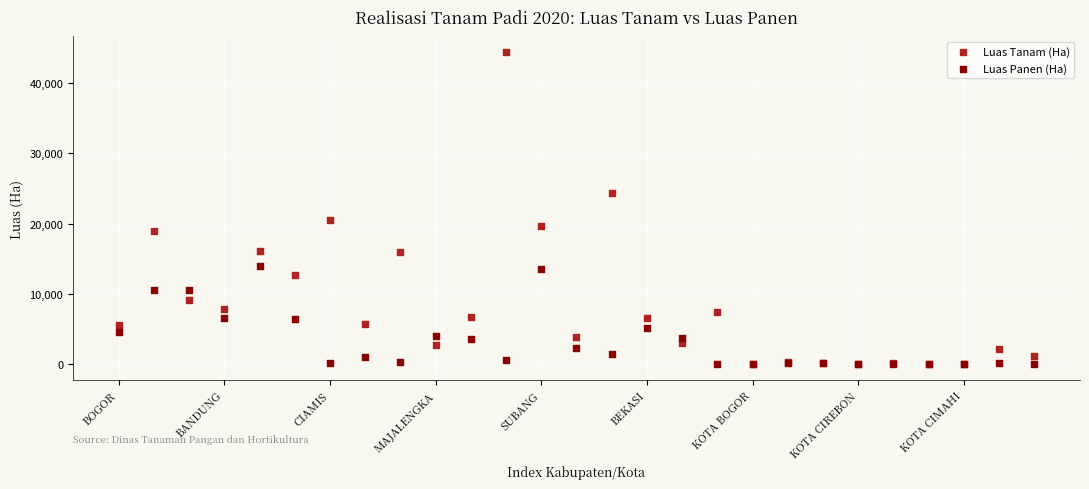

What are all the series names shown in the legend?

Luas Tanam (Ha), Luas Panen (Ha)